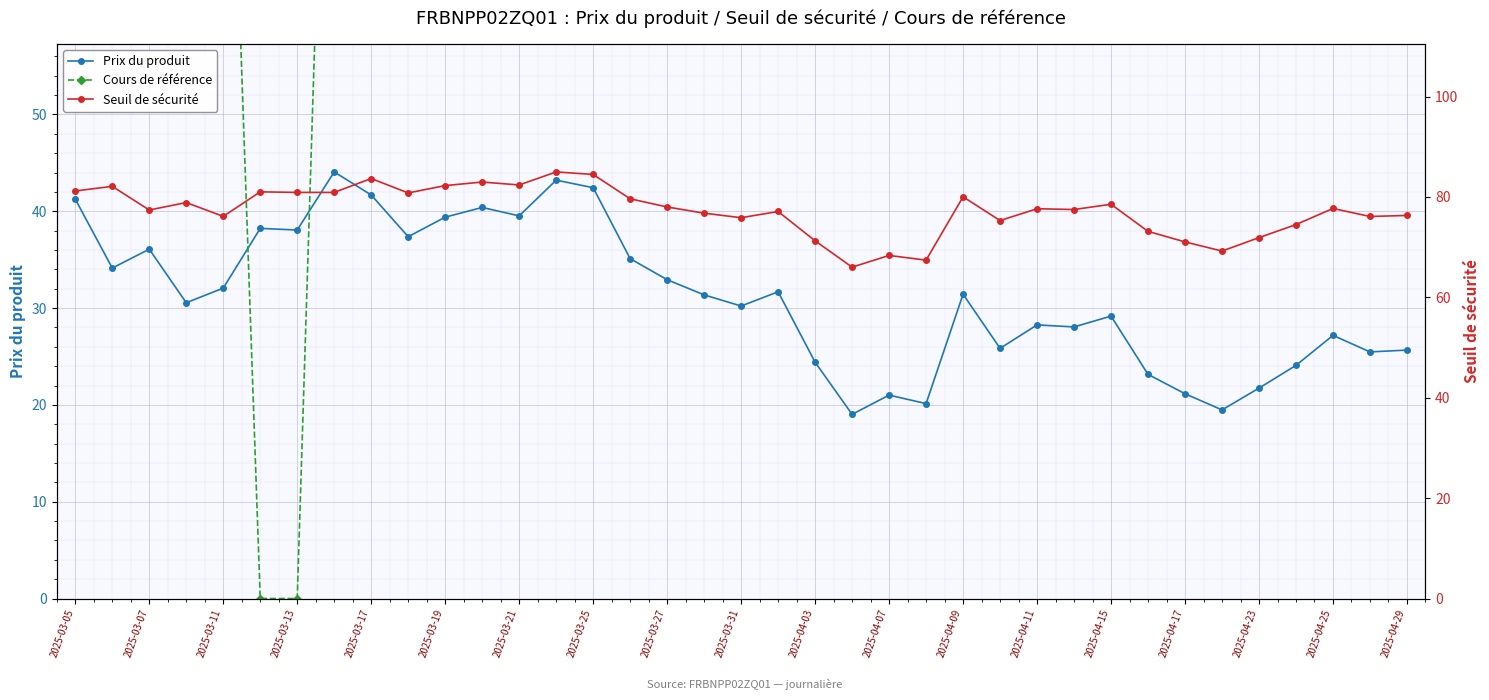

After their last crossing, which series has the higher values: Prix du produit or Cours de référence?

Cours de référence